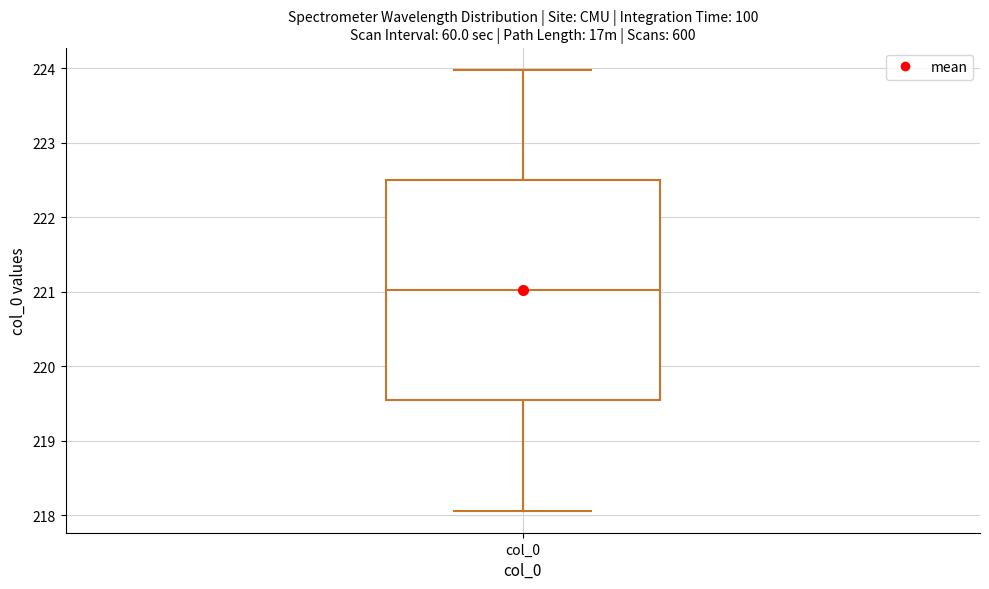

Where does the upper whisker of the box for col_0 end on the y-axis? The values are not printed on the chart, so give them approximately, as read against the axis.

224.0